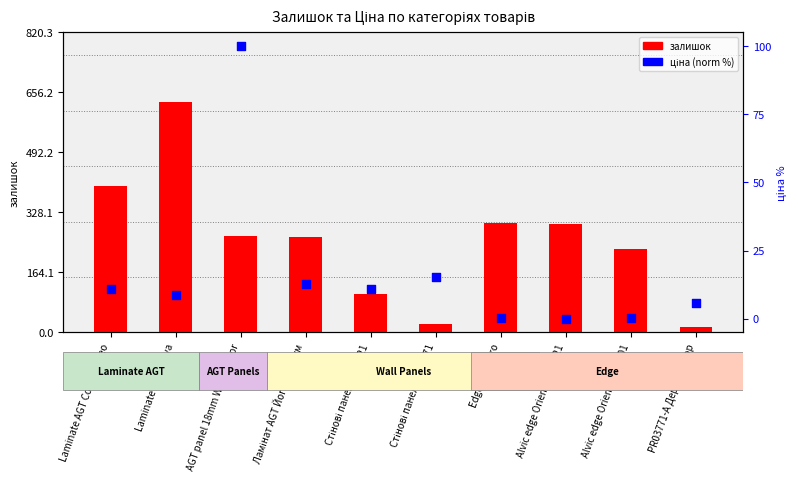

Which series contains the highest Y value?

залишок